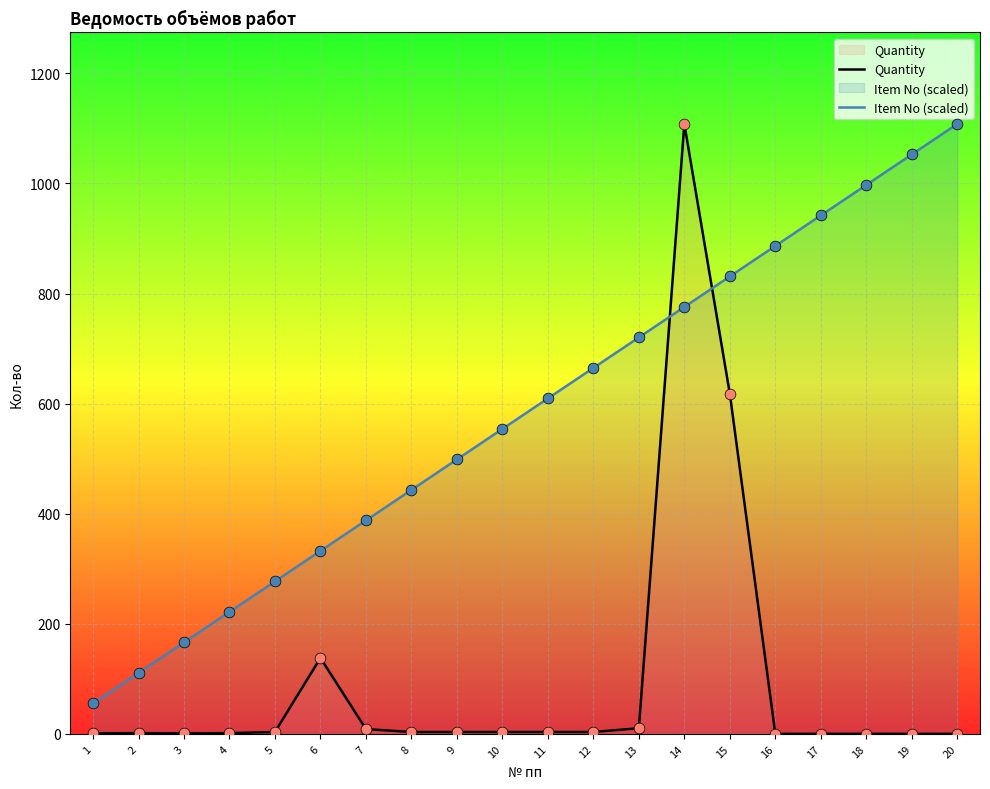

At which category is the sum across all series the highest?

14